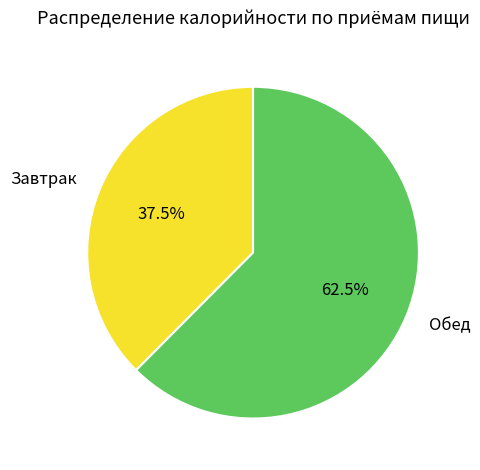

Is there a majority slice in this chart?

Yes